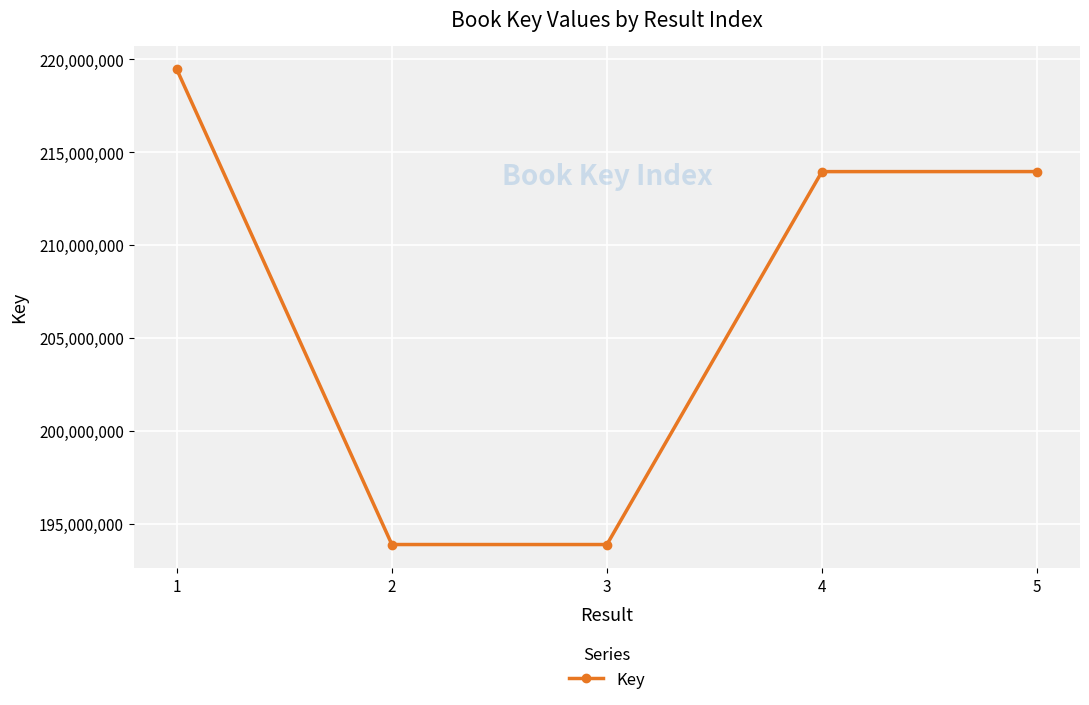

What is the sum of all values?

1035142972